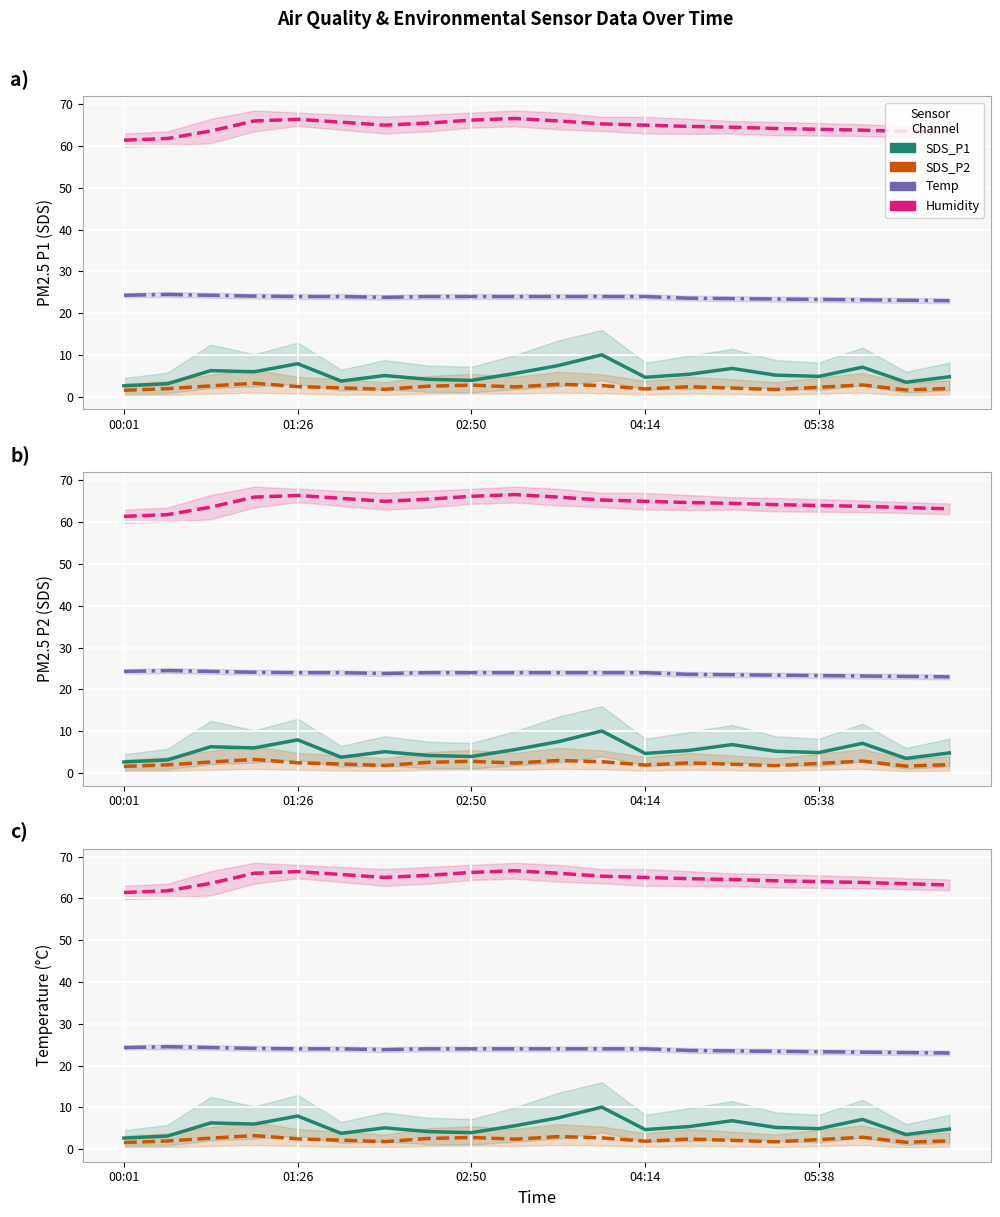

How many distinct data groups are displayed?

4